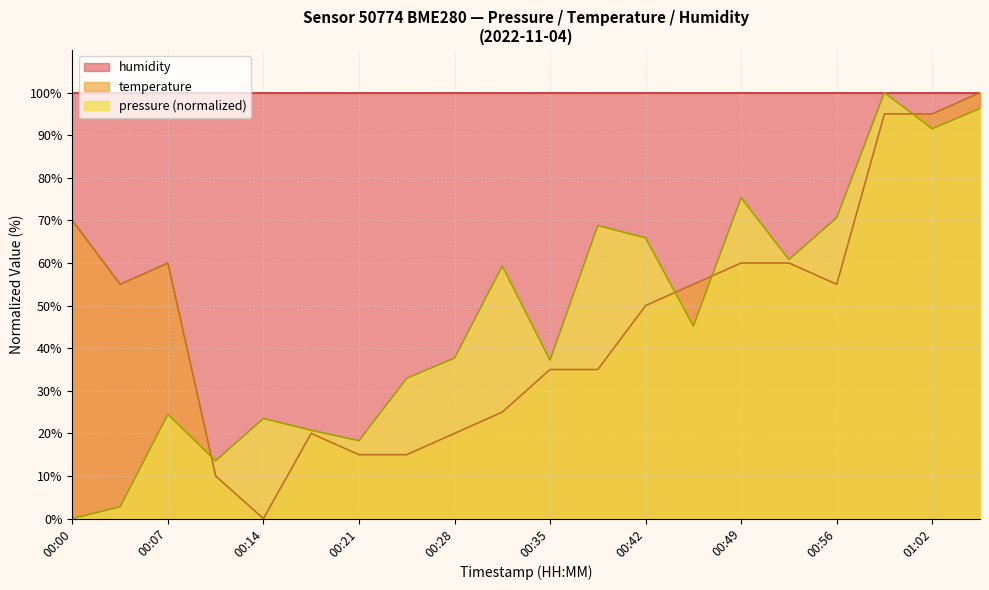

At 00:00, list the series in order from smallest to largest.

pressure (normalized), temperature, humidity